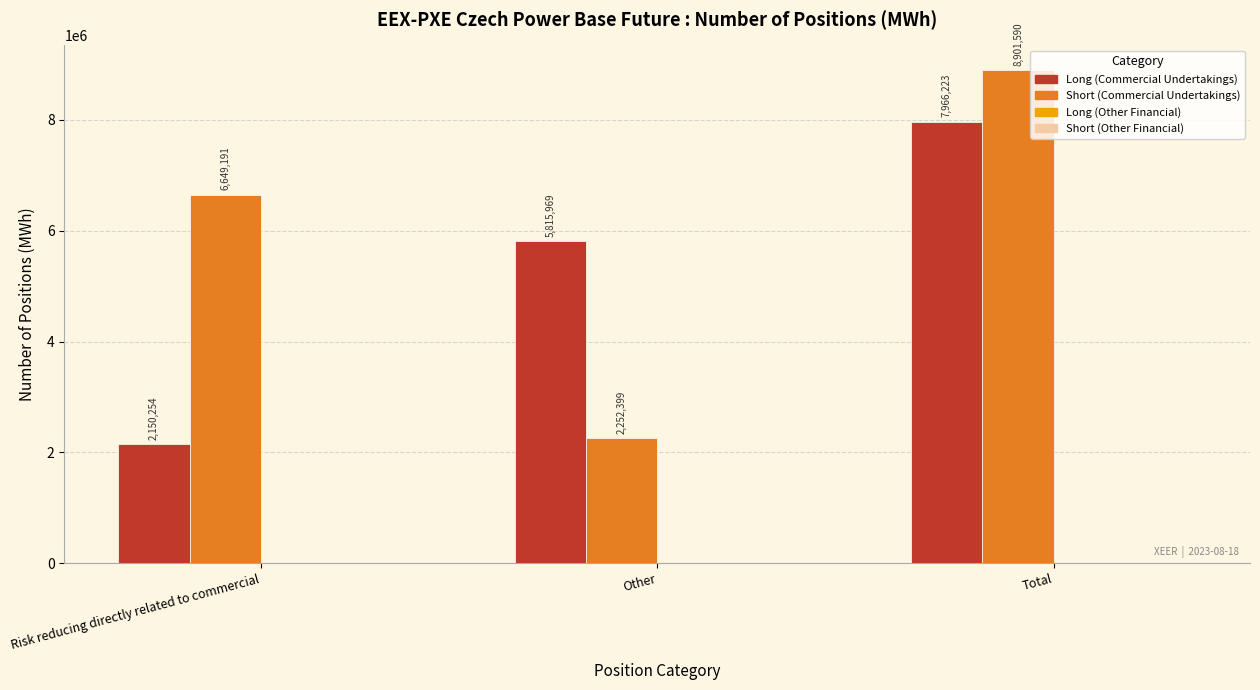

True or false: Short (Commercial Undertakings) has a value of 6649191 at Risk reducing directly related to commercial.

True